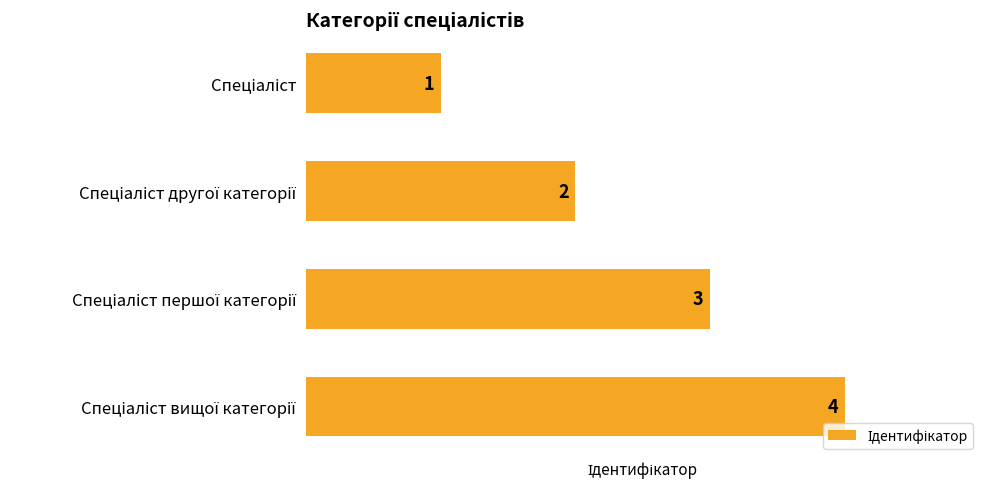

How many distinct data groups are displayed?

1